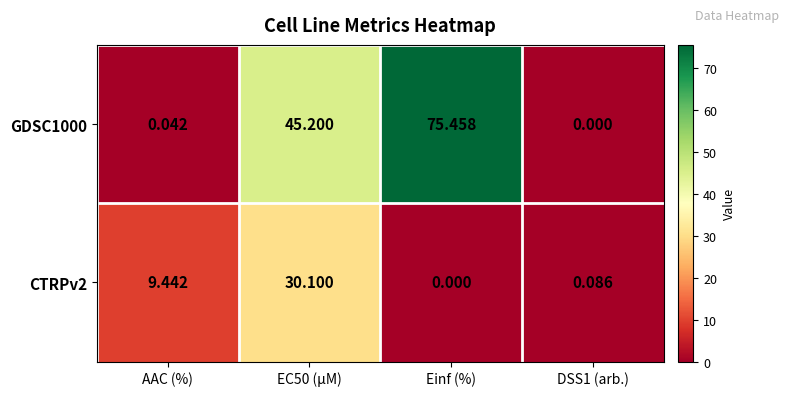

Rank the series by their maximum value, from highest to lowest.

GDSC1000, CTRPv2